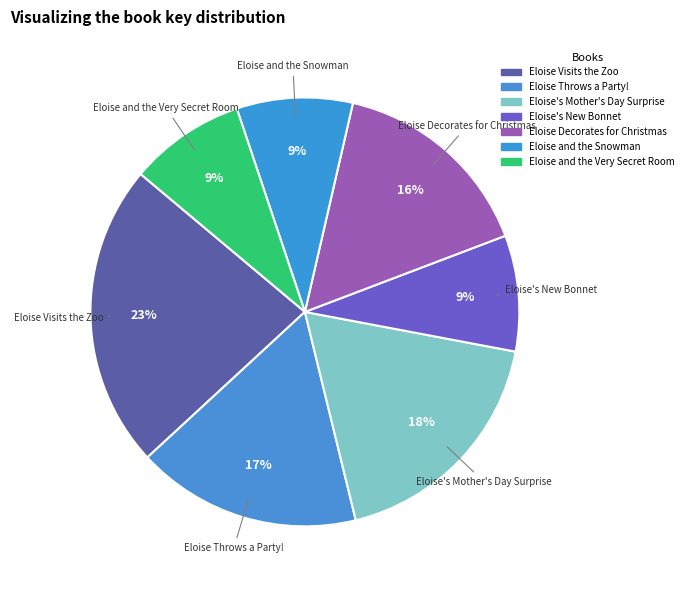

How many segments does this pie chart have?

7